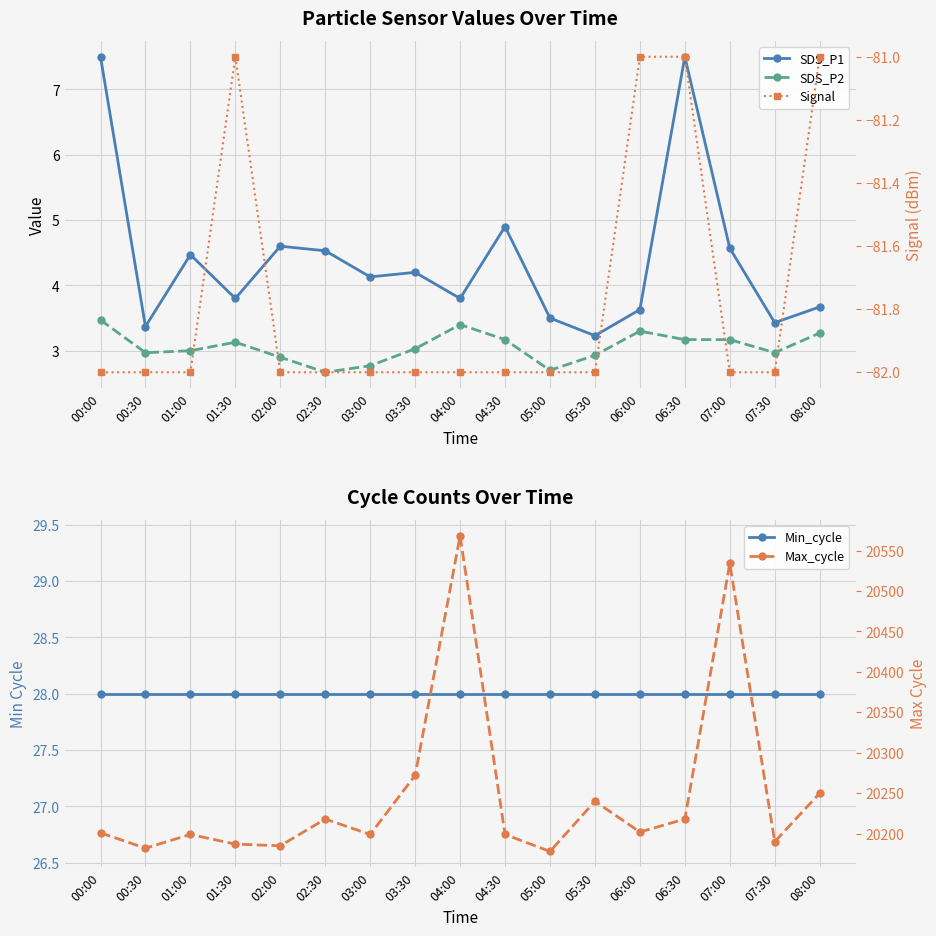

Reading left to right, list all the values displayed in this chart.

SDS_P1: 00:00=7.5	00:30=3.4	01:00=4.5	01:30=3.8	02:00=4.6	02:30=4.5	03:00=4.1	03:30=4.2	04:00=3.8	04:30=4.9	05:00=3.5	05:30=3.2	06:00=3.6	06:30=7.5	07:00=4.6	07:30=3.4	08:00=3.7
SDS_P2: 00:00=3.5	00:30=3.0	01:00=3.0	01:30=3.1	02:00=2.9	02:30=2.7	03:00=2.8	03:30=3.0	04:00=3.4	04:30=3.2	05:00=2.7	05:30=2.9	06:00=3.3	06:30=3.2	07:00=3.2	07:30=3.0	08:00=3.3
Min_cycle: 00:00=28.0	00:30=28.0	01:00=28.0	01:30=28.0	02:00=28.0	02:30=28.0	03:00=28.0	03:30=28.0	04:00=28.0	04:30=28.0	05:00=28.0	05:30=28.0	06:00=28.0	06:30=28.0	07:00=28.0	07:30=28.0	08:00=28.0
Signal: 00:00=-82.0	00:30=-82.0	01:00=-82.0	01:30=-81.0	02:00=-82.0	02:30=-82.0	03:00=-82.0	03:30=-82.0	04:00=-82.0	04:30=-82.0	05:00=-82.0	05:30=-82.0	06:00=-81.0	06:30=-81.0	07:00=-82.0	07:30=-82.0	08:00=-81.0
Max_cycle: 00:00=20201.0	00:30=20182.0	01:00=20199.0	01:30=20187.0	02:00=20185.0	02:30=20218.0	03:00=20199.0	03:30=20272.0	04:00=20568.0	04:30=20199.0	05:00=20178.0	05:30=20240.0	06:00=20202.0	06:30=20218.0	07:00=20534.0	07:30=20190.0	08:00=20250.0